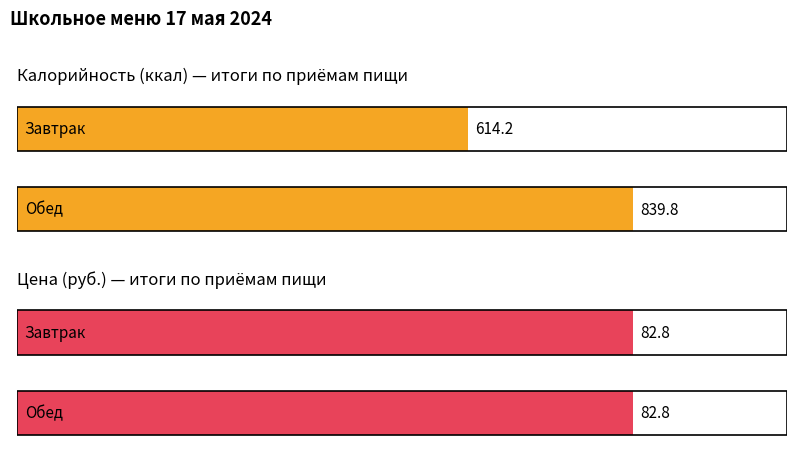

At which category is the sum across all series the highest?

Обед